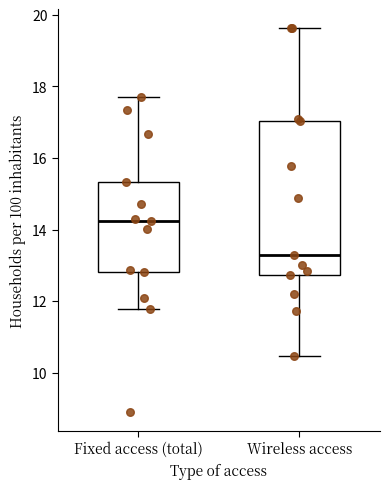

Which box has the lowest median line?

Wireless access